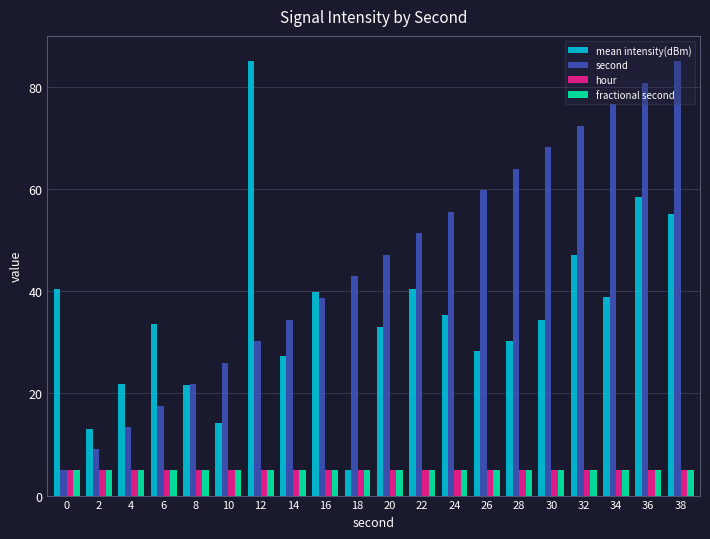

Rank the categories by second value from lowest to highest.

0, 2, 4, 6, 8, 10, 12, 14, 16, 18, 20, 22, 24, 26, 28, 30, 32, 34, 36, 38